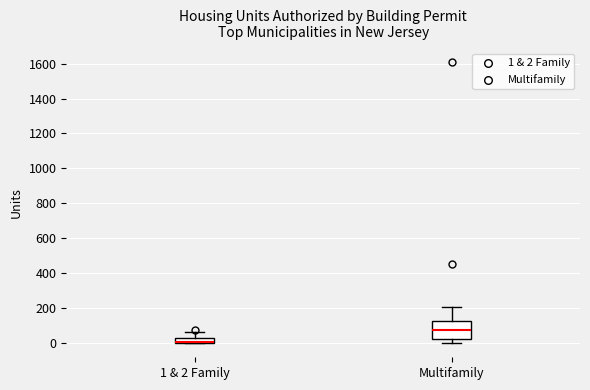

Where is the upper edge of the box for 1 & 2 Family on the y-axis? The values are not printed on the chart, so give them approximately, as read against the axis.

40